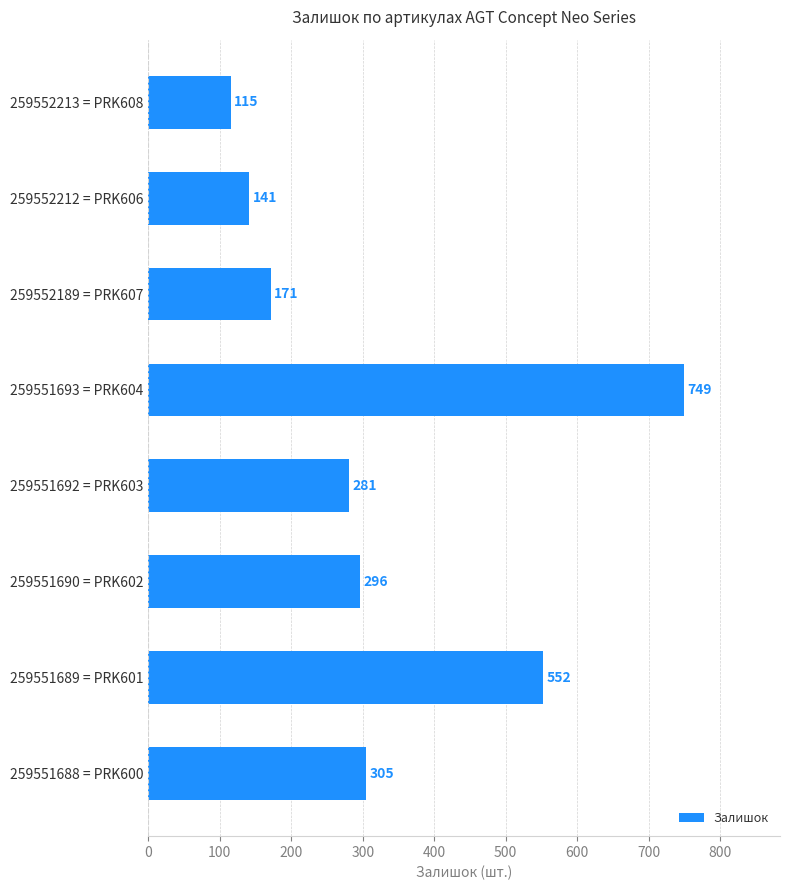

Reading top to bottom, extract all data points from this chart.

259552213 = PRK608=115	259552212 = PRK606=141	259552189 = PRK607=171	259551693 = PRK604=749	259551692 = PRK603=281	259551690 = PRK602=296	259551689 = PRK601=552	259551688 = PRK600=305